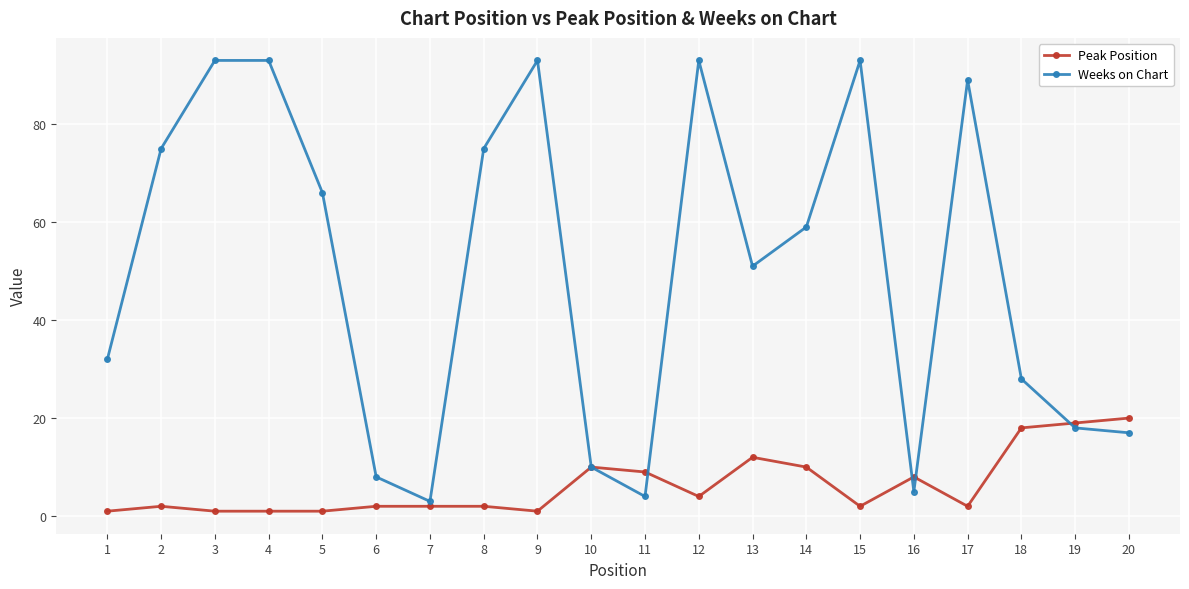

Rank the series by their maximum value, from lowest to highest.

Peak Position, Weeks on Chart